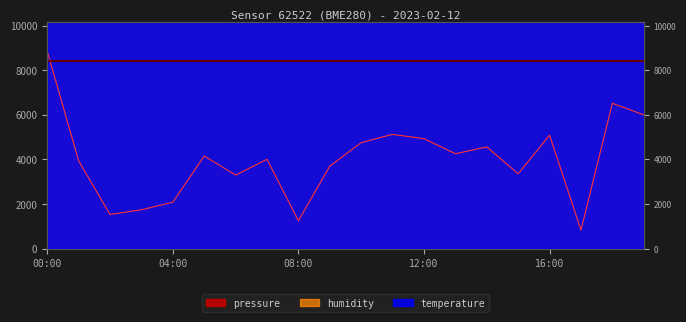

Rank the categories by pressure value from highest to lowest.

00:00, 18:00, 19:00, 11:00, 16:00, 12:00, 10:00, 14:00, 13:00, 05:00, 07:00, 01:00, 09:00, 15:00, 06:00, 04:00, 03:00, 02:00, 08:00, 17:00